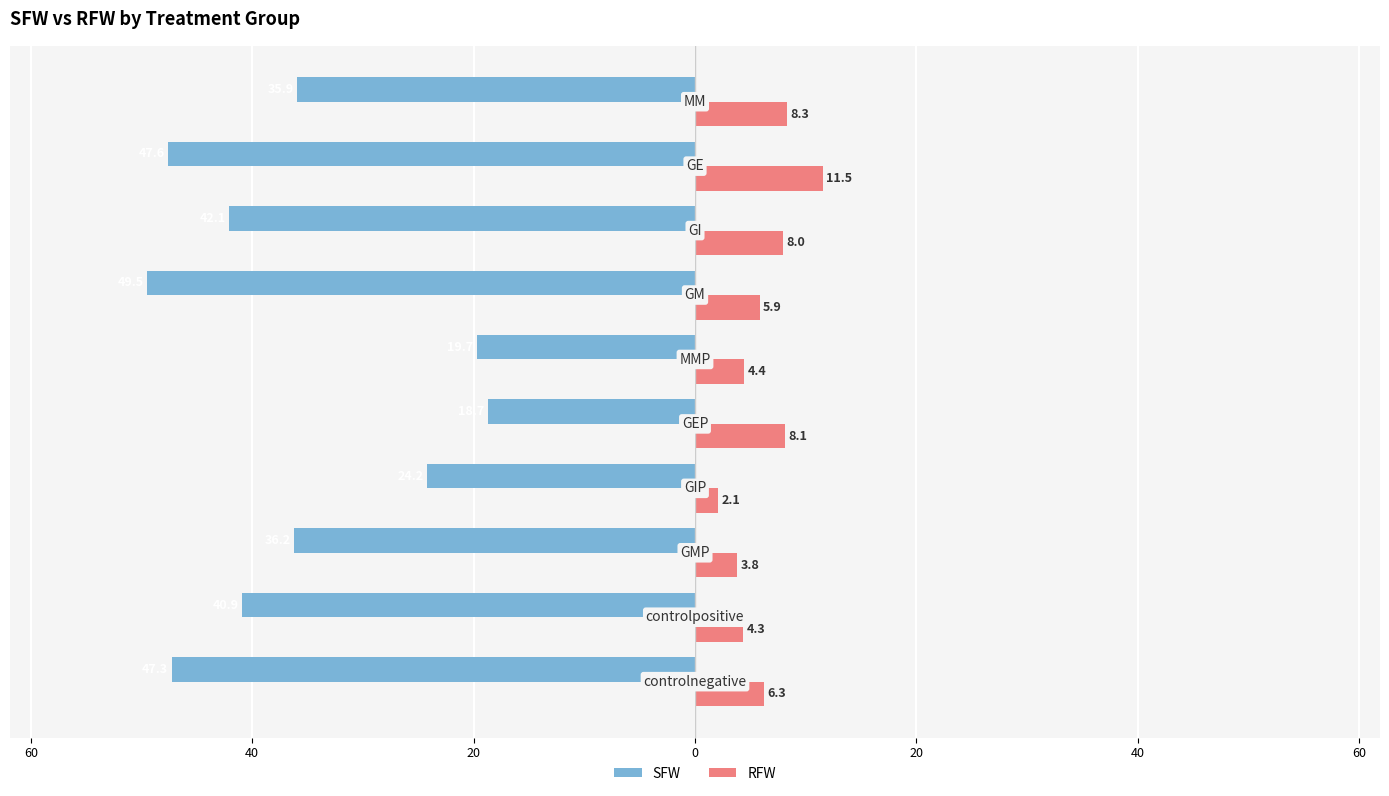

What are all the series names shown in the legend?

SFW, RFW